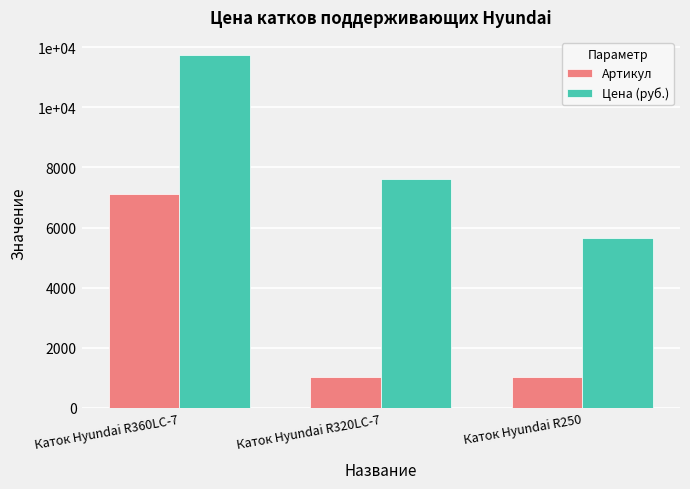

Reading right to left, extract all data points from this chart.

Артикул: Каток Hyundai R250=1023	Каток Hyundai R320LC-7=1015	Каток Hyundai R360LC-7=7110
Цена (руб.): Каток Hyundai R250=5660	Каток Hyundai R320LC-7=7600	Каток Hyundai R360LC-7=11750